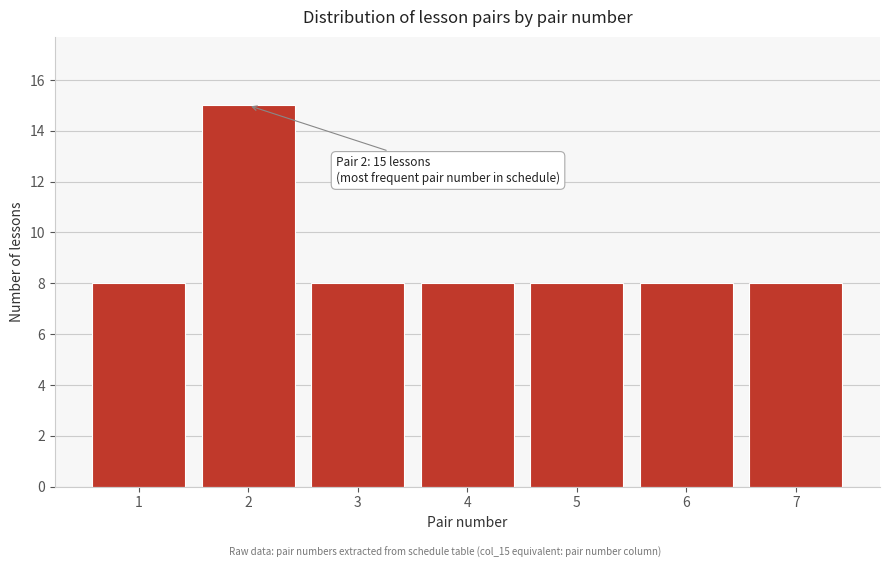

Reading right to left, transcribe all the data shown in this chart.

7=8	6=8	5=8	4=8	3=8	2=15	1=8